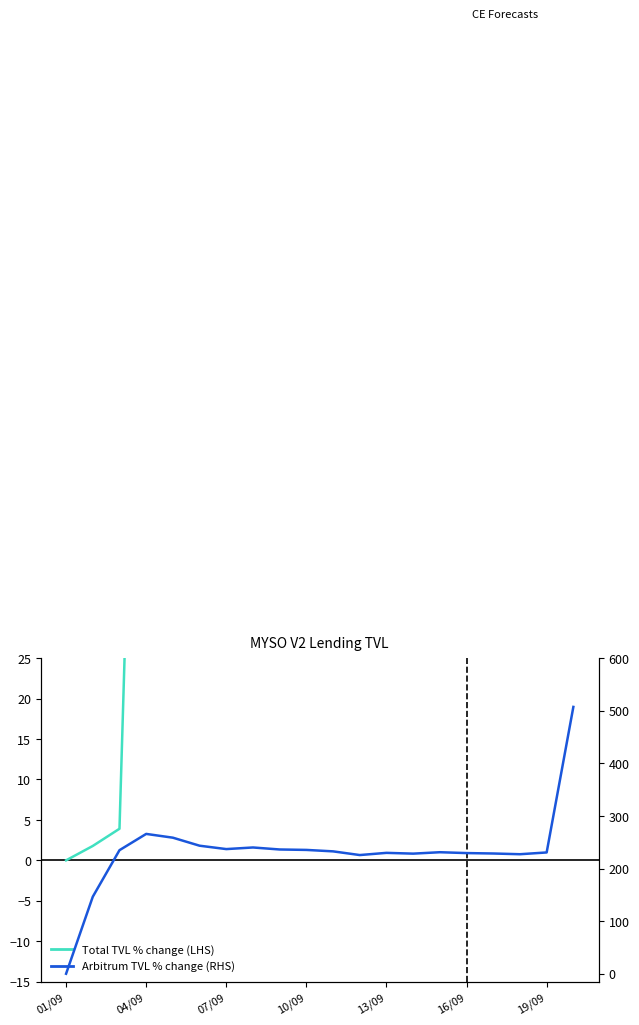

At which category is the sum across all series the highest?

19